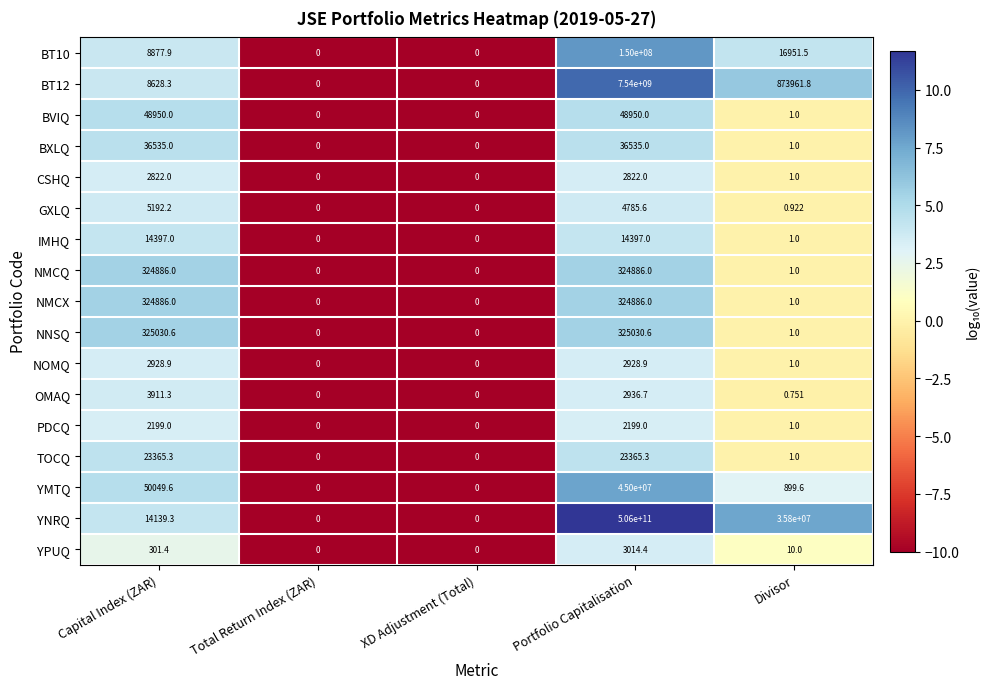

Which series has the largest total across all categories?

YNRQ